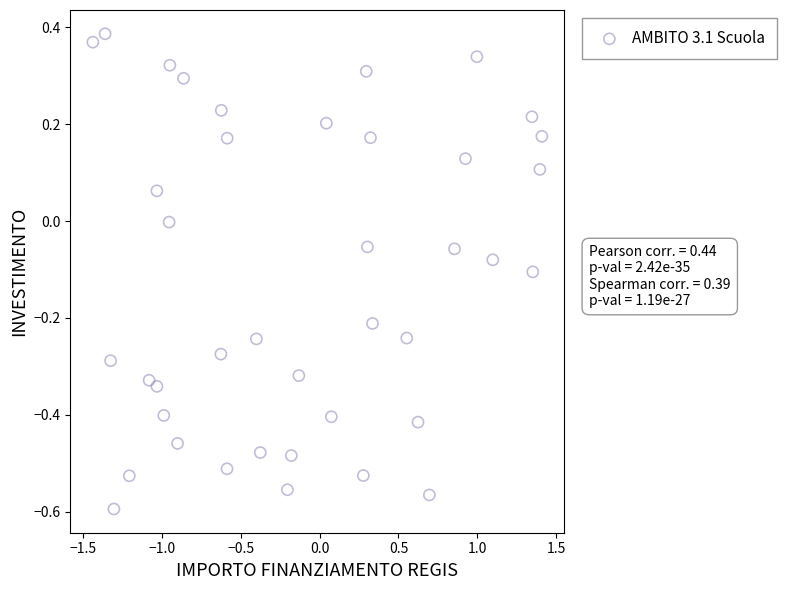

What is the range of X values (max minus min)?

2.8